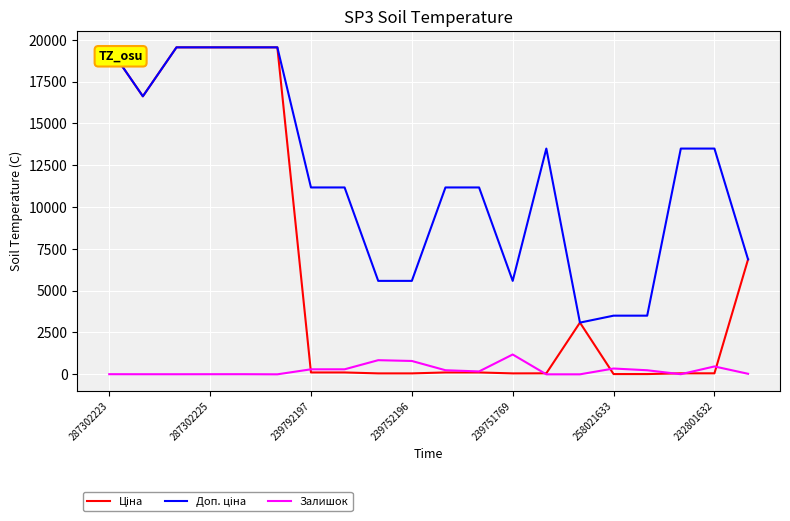

Is this an area chart (filled region under the line)?

No